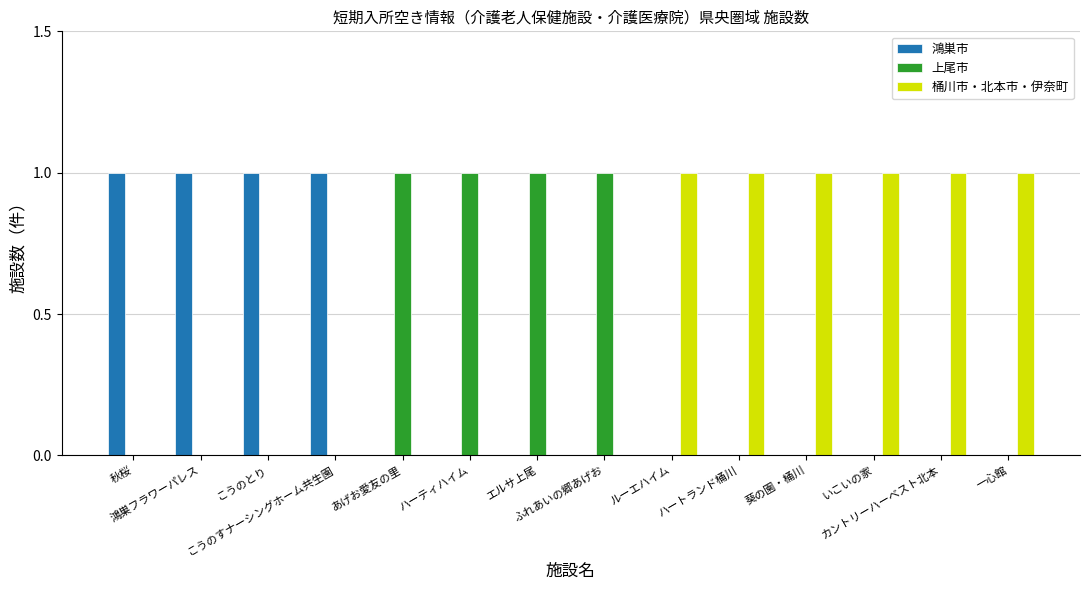

Count the number of categories in the chart.

14